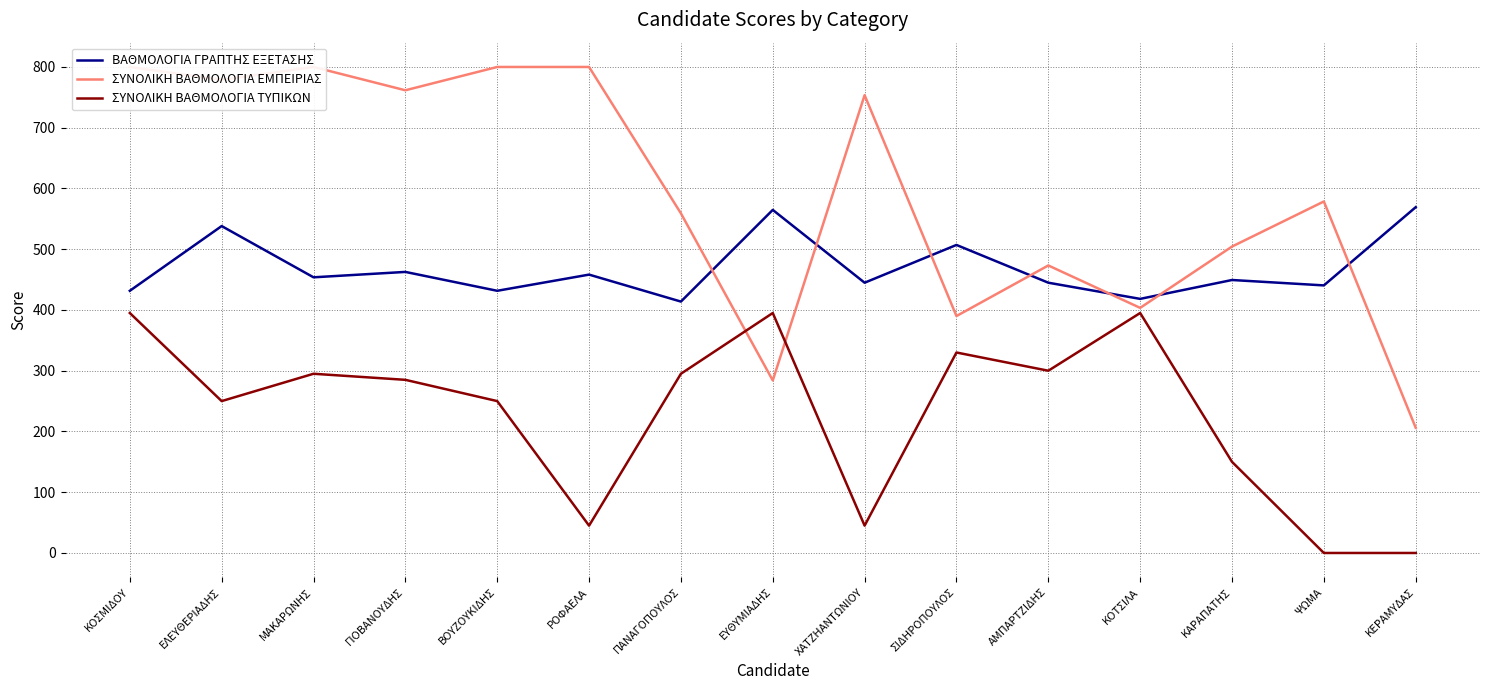

Reading left to right, extract all data points from this chart.

ΒΑΘΜΟΛΟΓΙΑ ΓΡΑΠΤΗΣ ΕΞΕΤΑΣΗΣ: 431.6	538.1	453.8	462.6	431.6	458.2	413.8	564.7	444.9	507.0	444.9	418.3	449.3	440.4	569.2
ΣΥΝΟΛΙΚΗ ΒΑΘΜΟΛΟΓΙΑ ΕΜΠΕΙΡΙΑΣ: 800.0	778.8	800.0	761.6	800.0	800.0	559.1	284.0	753.6	390.0	473.3	403.5	504.4	578.6	206.1
ΣΥΝΟΛΙΚΗ ΒΑΘΜΟΛΟΓΙΑ ΤΥΠΙΚΩΝ: 395.0	250.0	295.0	285.0	250.0	45.0	295.0	395.0	45.0	330.0	300.0	395.0	150.0	0.0	0.0